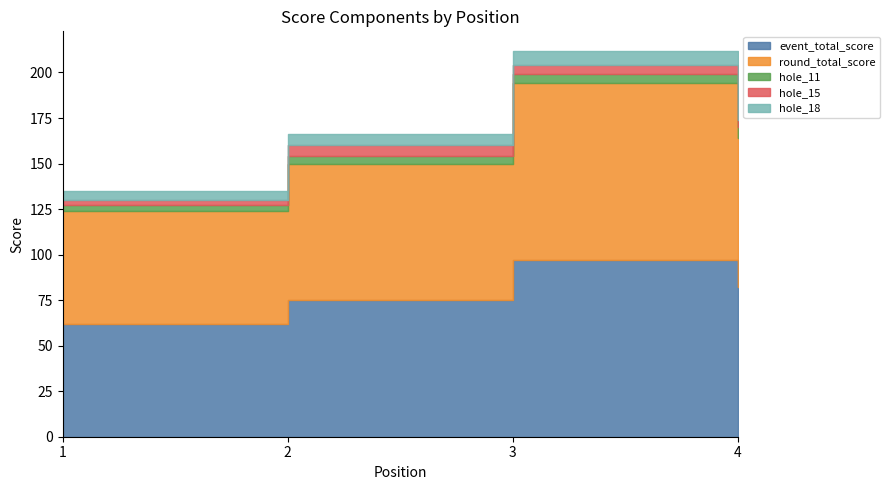

Reading left to right, extract all data points from this chart.

event_total_score: 1=62	2=75	3=97	4=82
round_total_score: 1=62	2=75	3=97	4=82
hole_11: 1=3	2=4	3=5	4=6
hole_15: 1=3	2=6	3=5	4=4
hole_18: 1=5	2=6	3=8	4=7